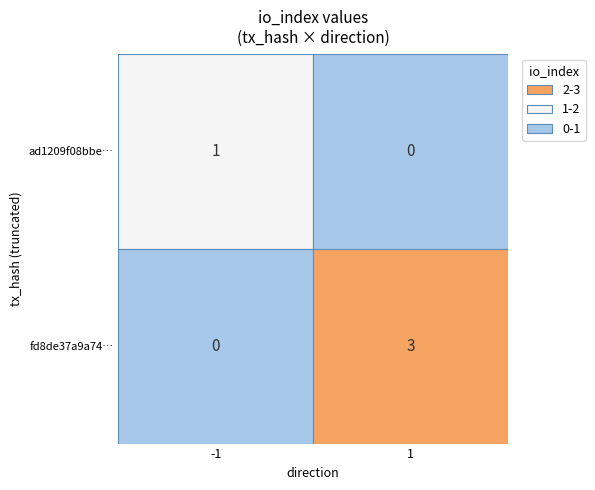

Count the number of data series in this chart.

2